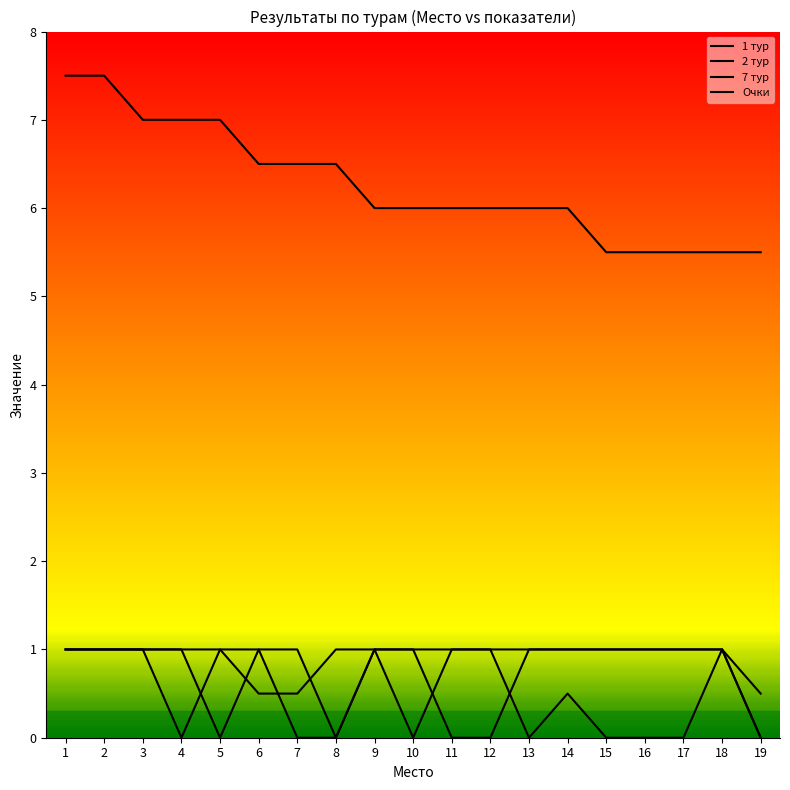

Between 2 and 14, which series saw the biggest shift?

Очки